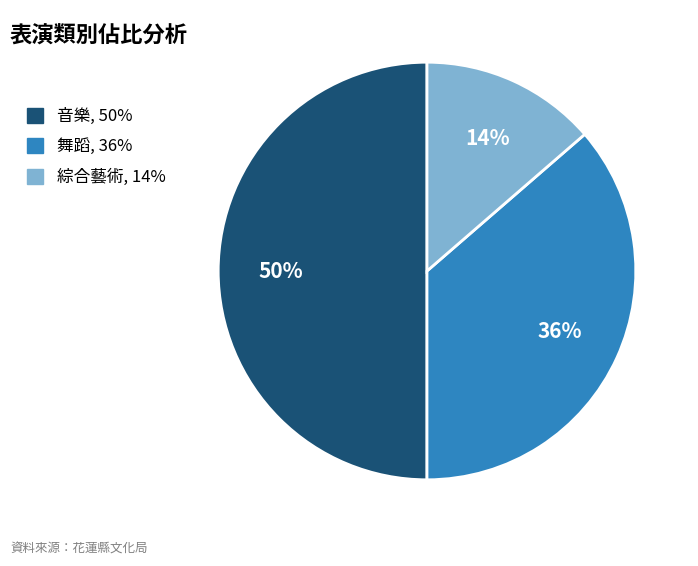

To the nearest percent, what is the combined percentage of 綜合藝術 and 音樂?

64%